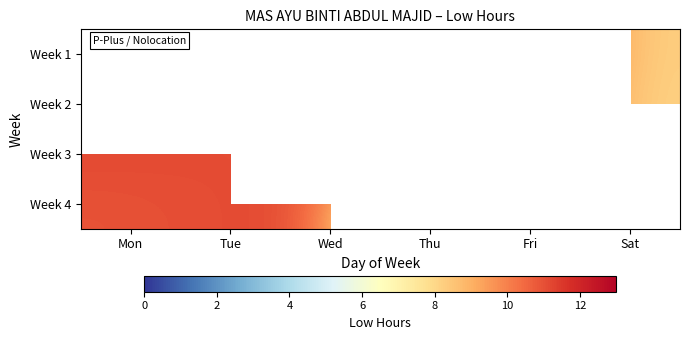

Is it true that Week 4 equals 10.9 at Mon?

True